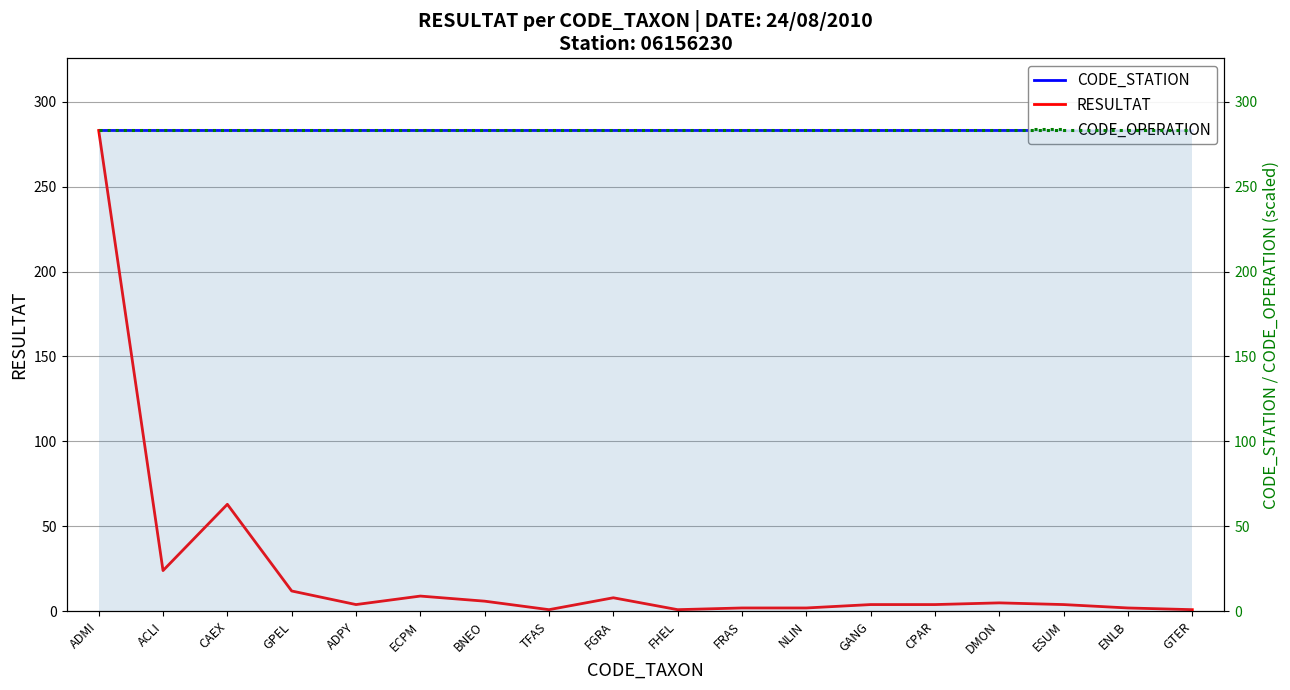

Reading left to right, list all the values displayed in this chart.

CODE_STATION: 283	283	283	283	283	283	283	283	283	283	283	283	283	283	283	283	283	283
RESULTAT: 283	24	63	12	4	9	6	1	8	1	2	2	4	4	5	4	2	1
CODE_OPERATION: 283	283	283	283	283	283	283	283	283	283	283	283	283	283	283	283	283	283